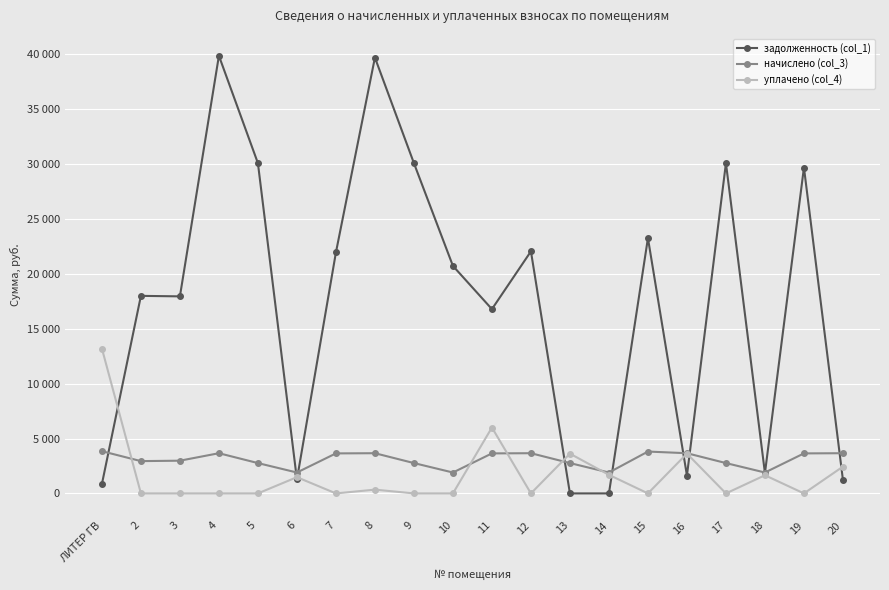

At how many categories does at least one series exceed 20083?

10